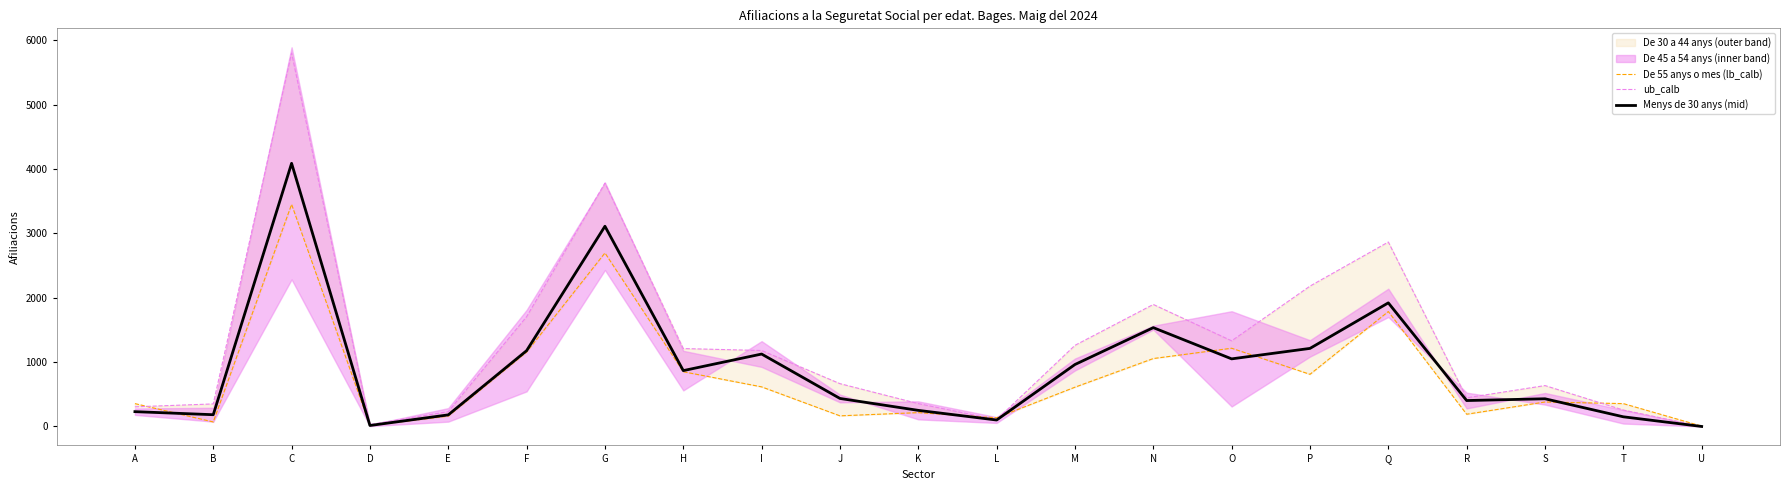

What is the spread (max minus min) of values at F?

550.0